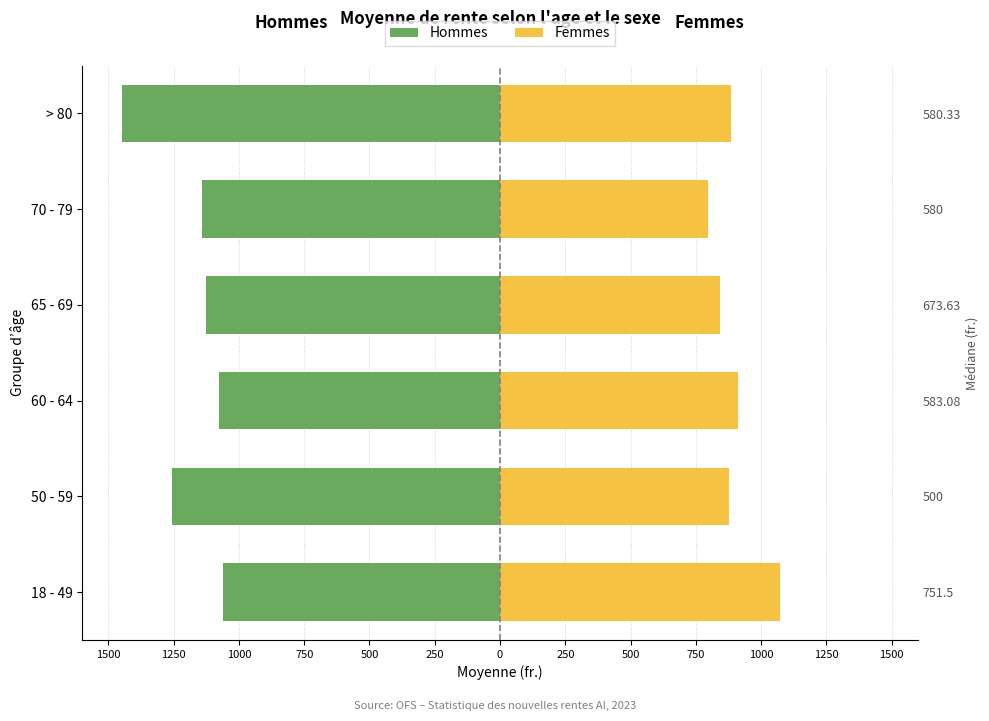

Is it true that Femmes equals 523.6 at 50 - 59?

False